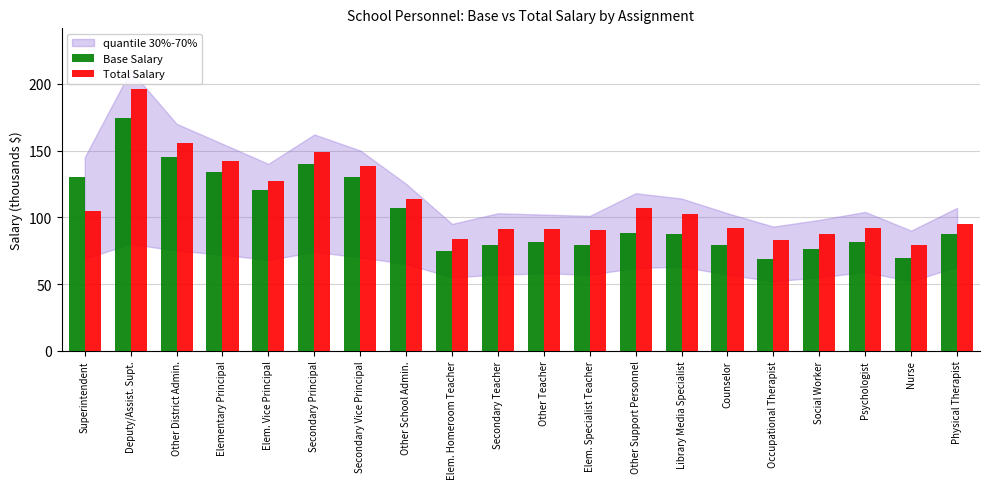

How many distinct data groups are displayed?

2